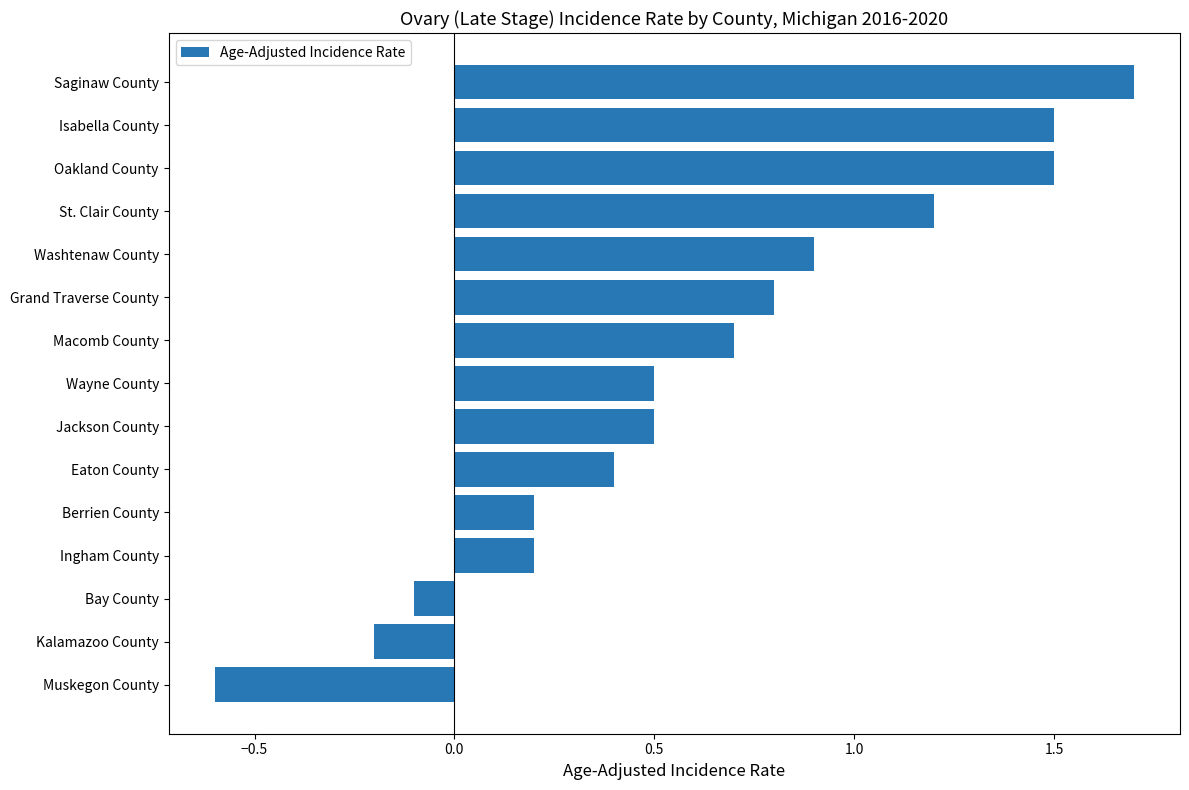

What is the change in value from Macomb County to Ingham County?

-0.5